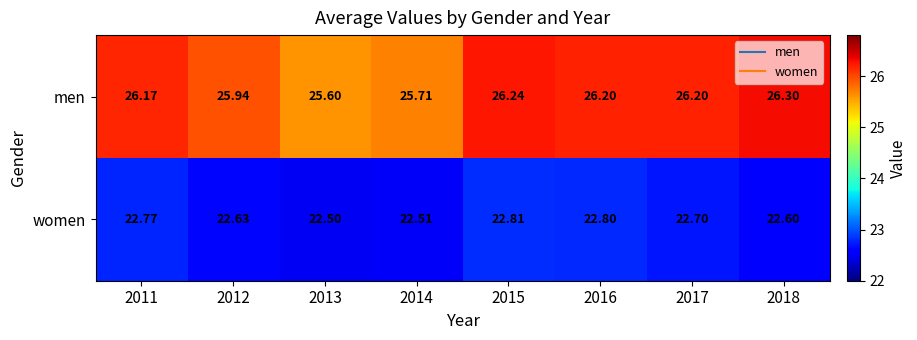

What is the difference between the highest and lowest values at 2016?

3.4